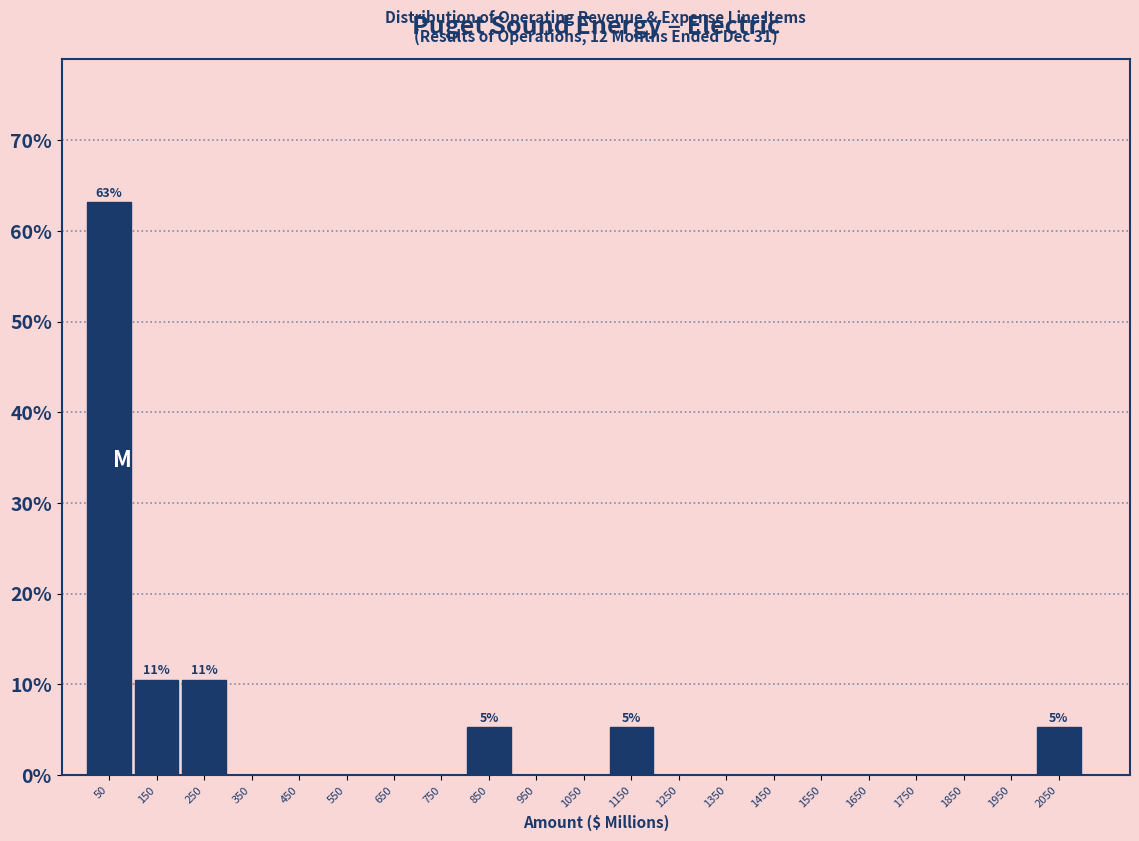

Which range on the x-axis has the tallest bar?

0 to 100